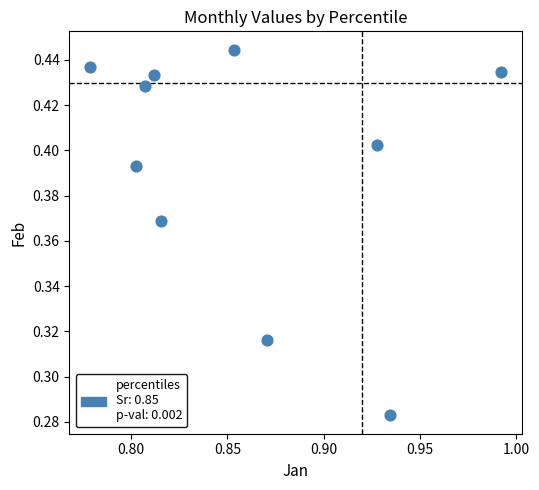

Count the number of points in this scatter plot.

10